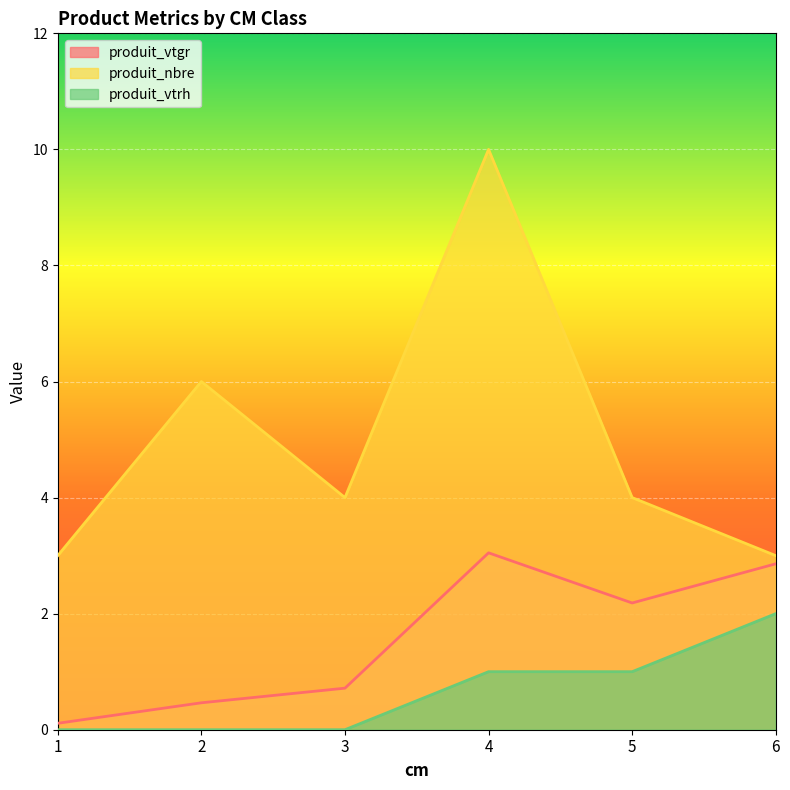

What is the total value across all series at 1?

3.1